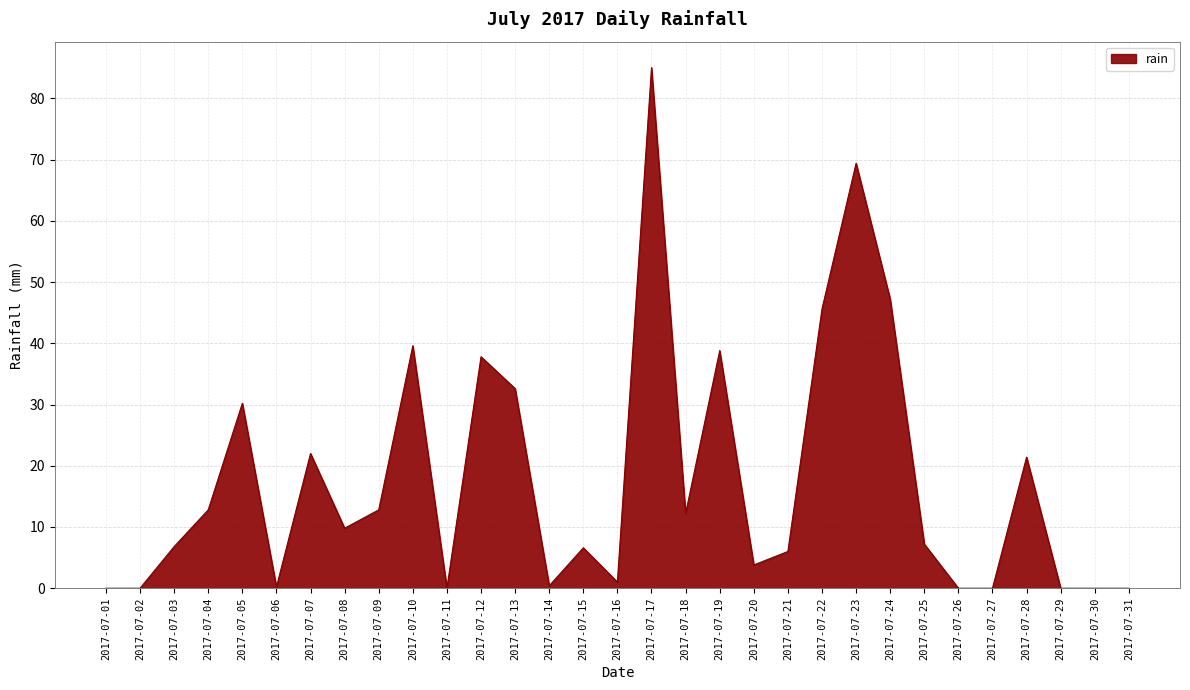

The chart shows a value of 15.6 at 2017-07-08. True or false?

False